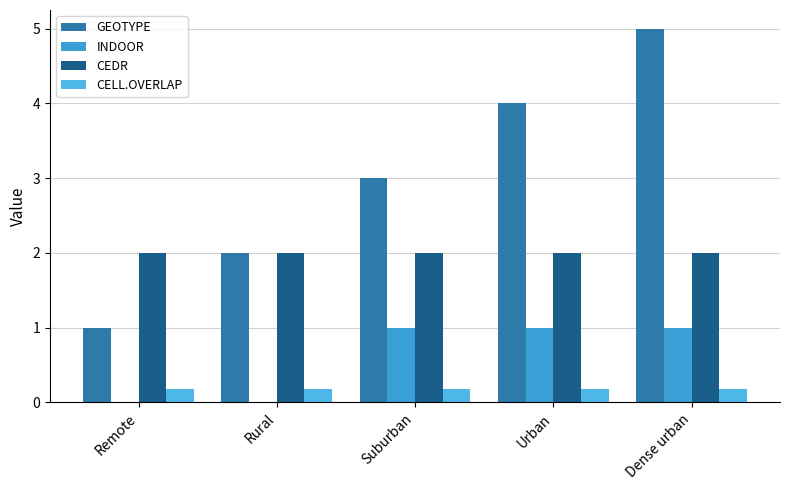

What is the total value across all series at Remote?

3.2